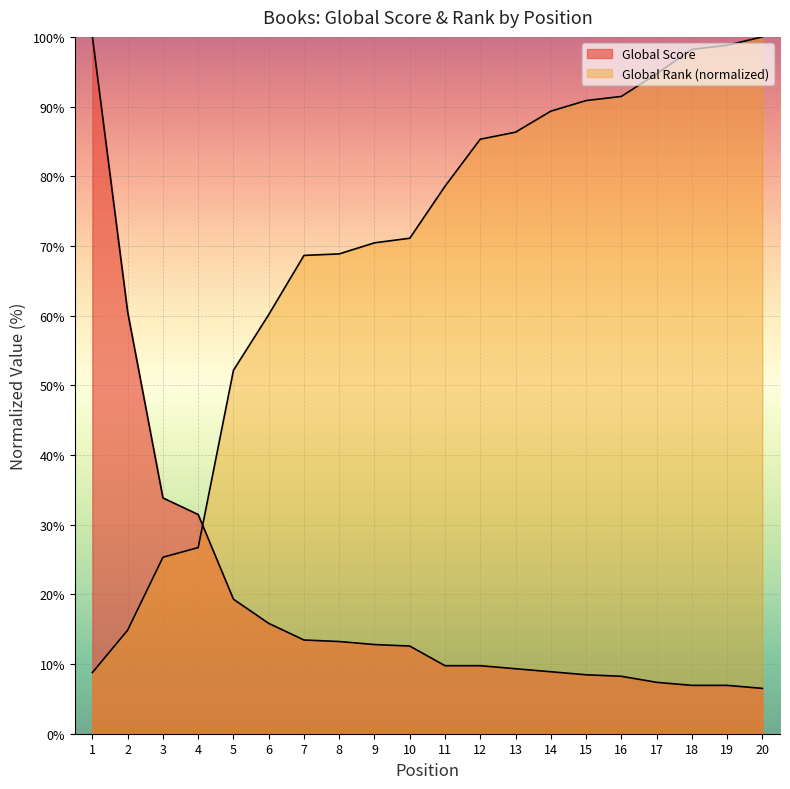

Where is Global Score nearest to the value 53?

2